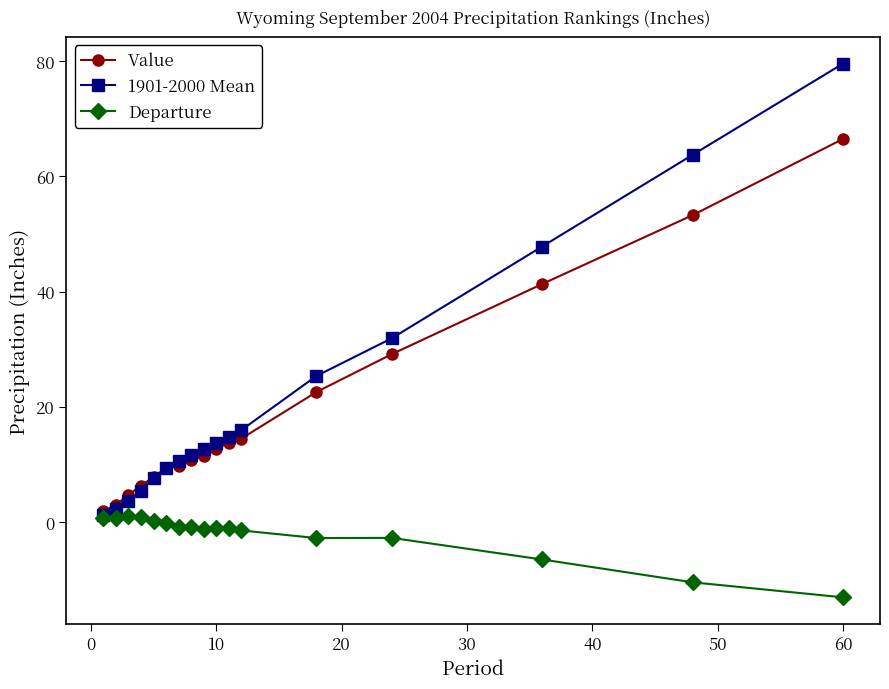

Rank the series by their maximum value, from lowest to highest.

Departure, Value, 1901-2000 Mean